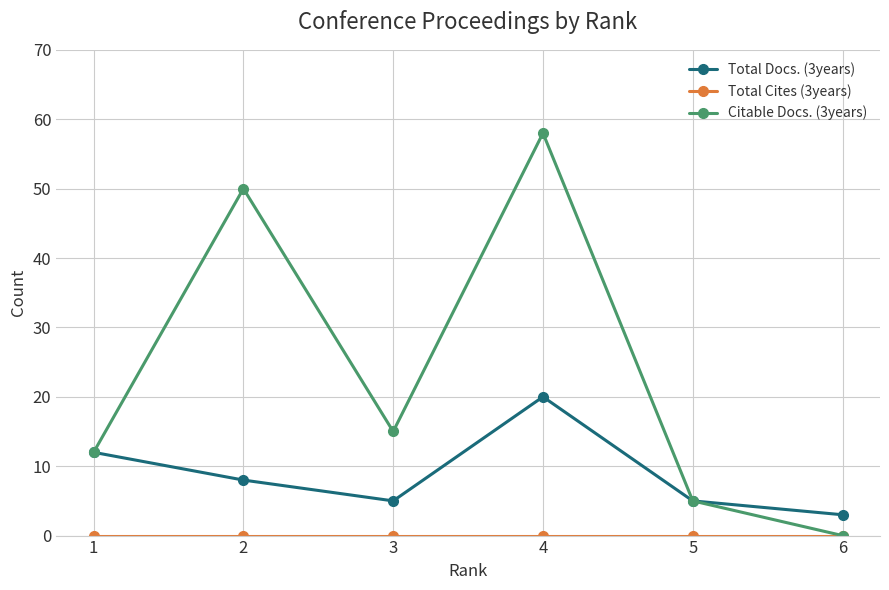

The Total Docs. (3years) series shows 8 at 2. True or false?

True